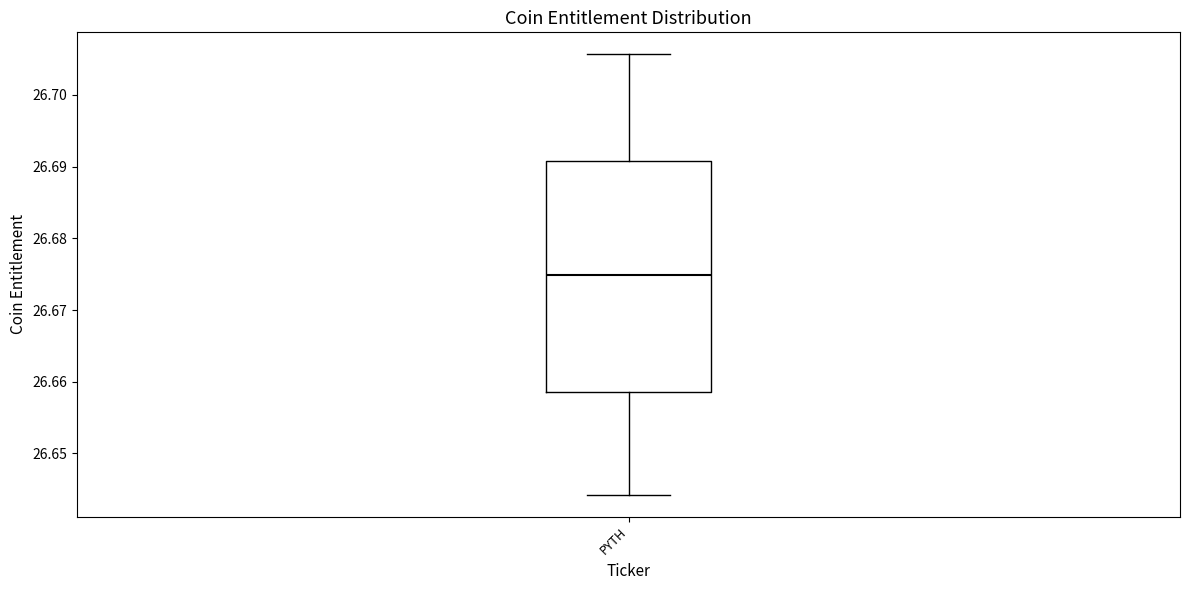

Where does the median line of the box for PYTH sit on the y-axis? The values are not printed on the chart, so give them approximately, as read against the axis.

26.675